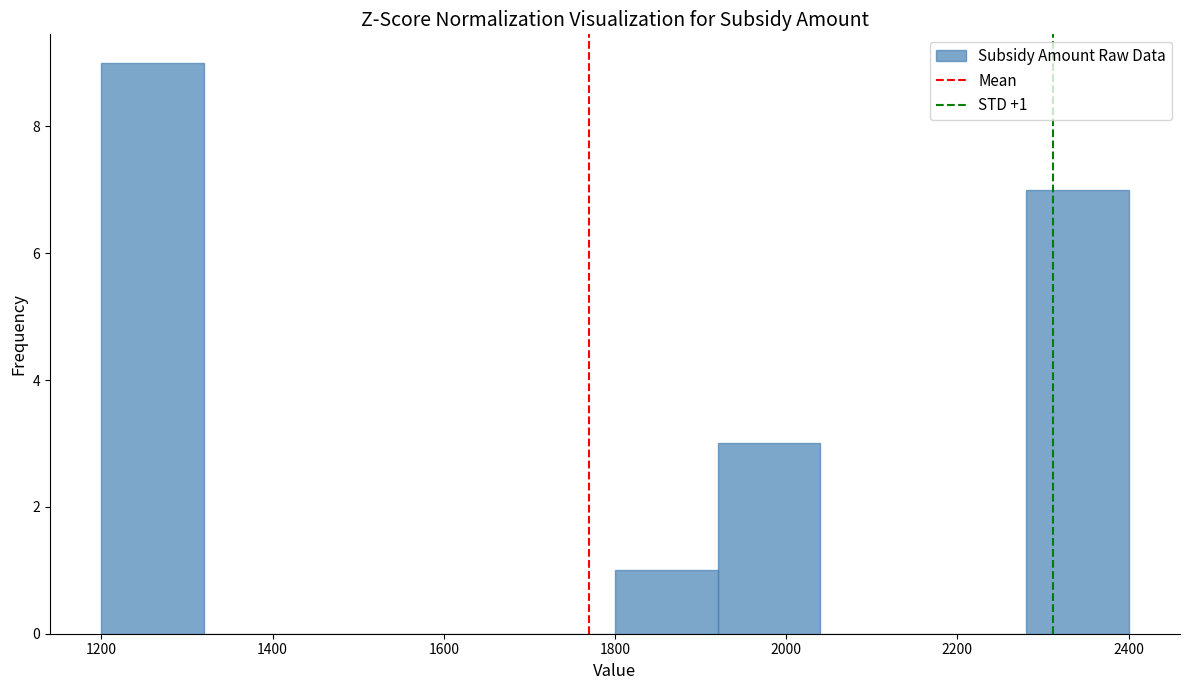

Which range on the x-axis has the tallest bar?

1200 to 1320